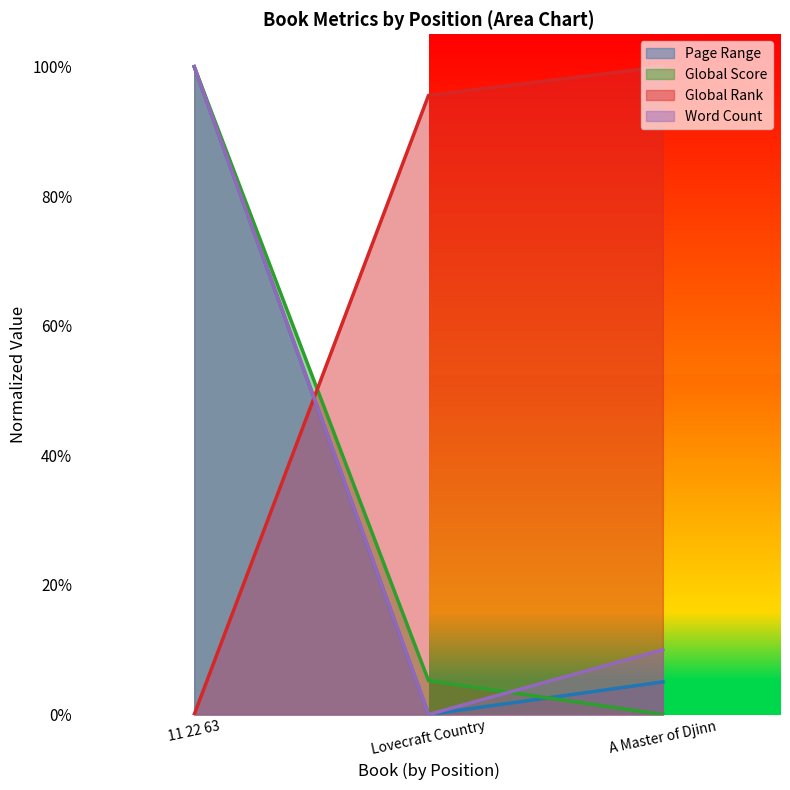

How many data points does each series have?

3